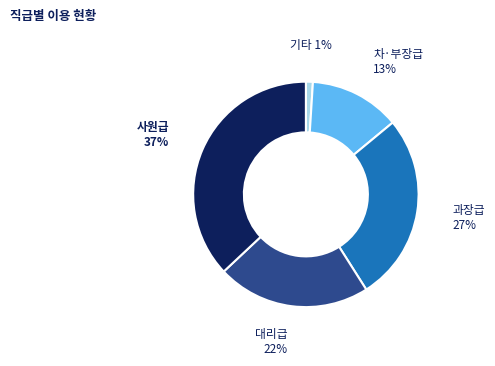

Does any single category account for the majority?

No